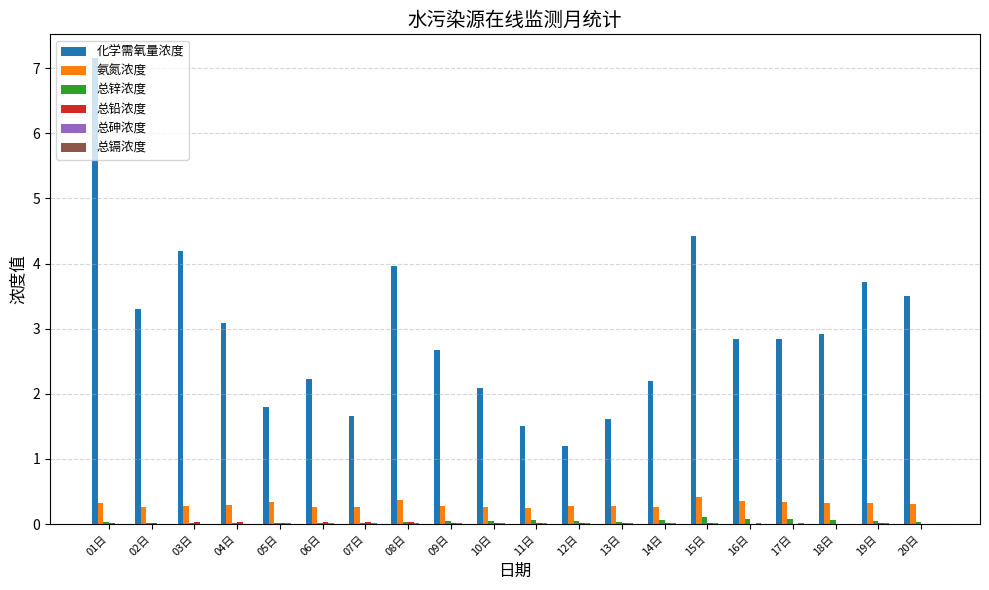

At which category does the chart reach its peak across all series?

01日